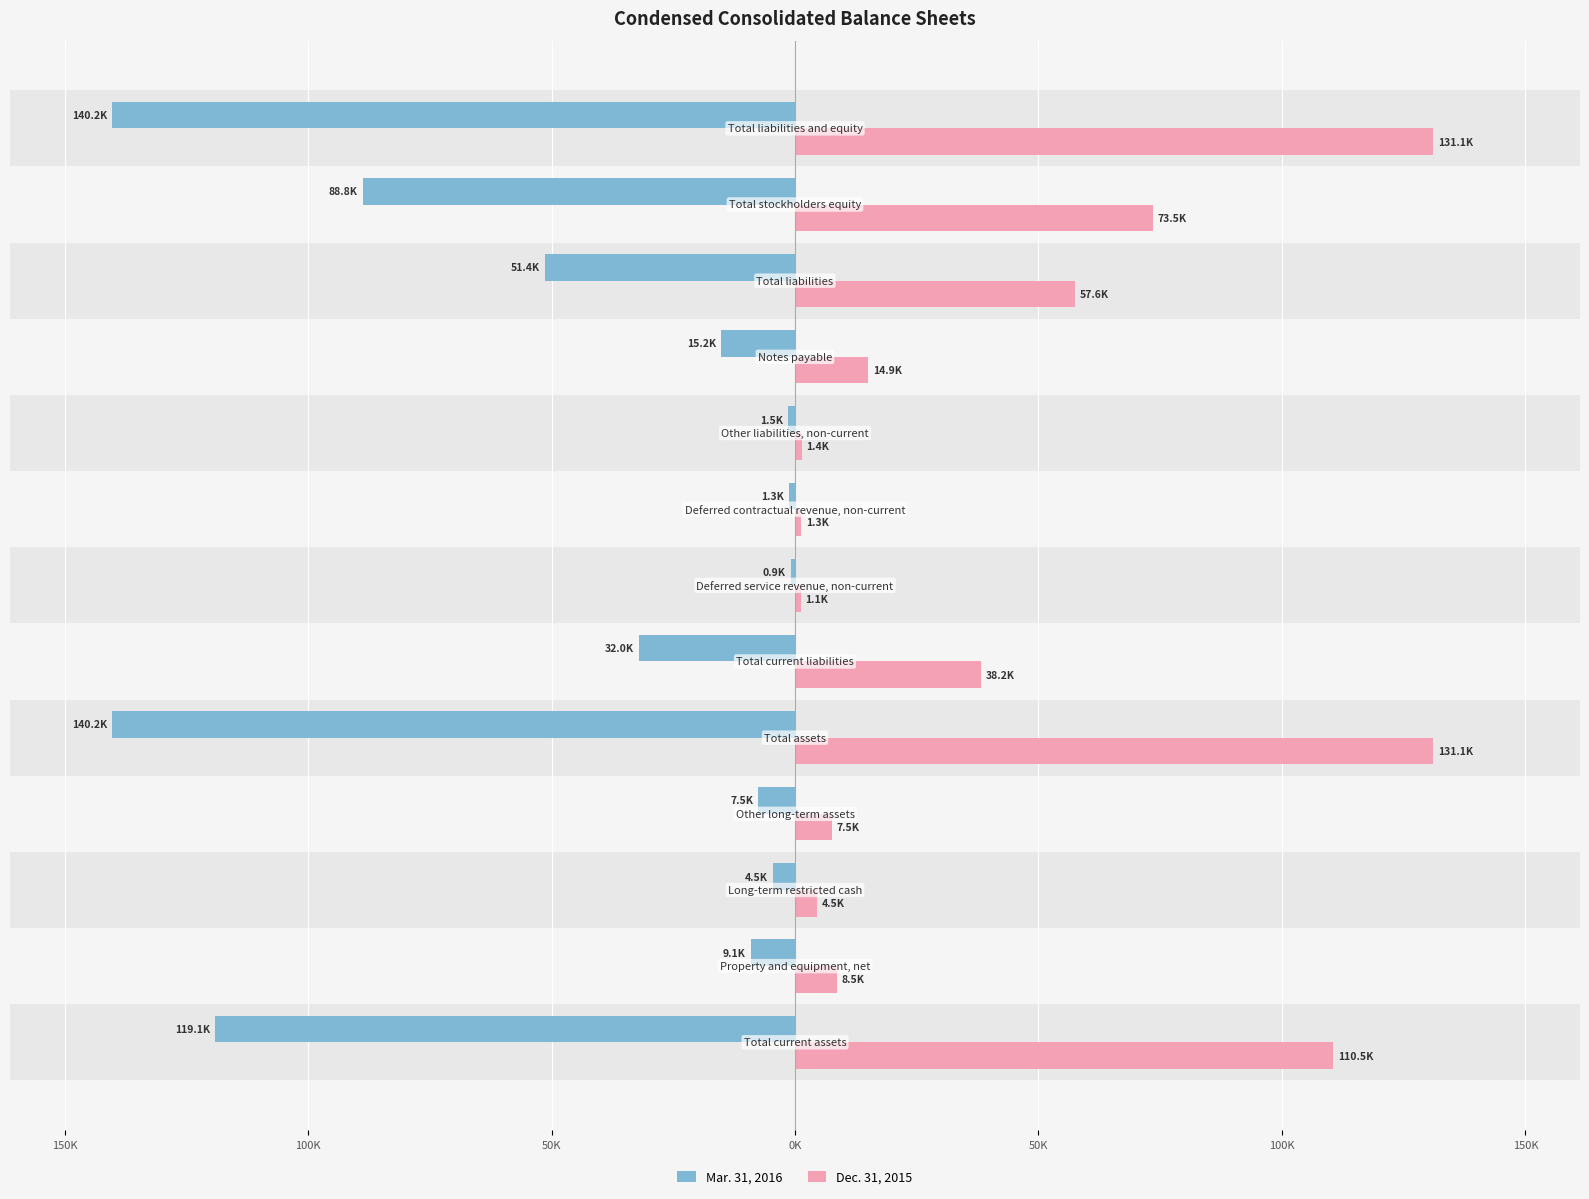

What is the difference between the second highest and second lowest values in the Dec. 31, 2015 series?

129.8